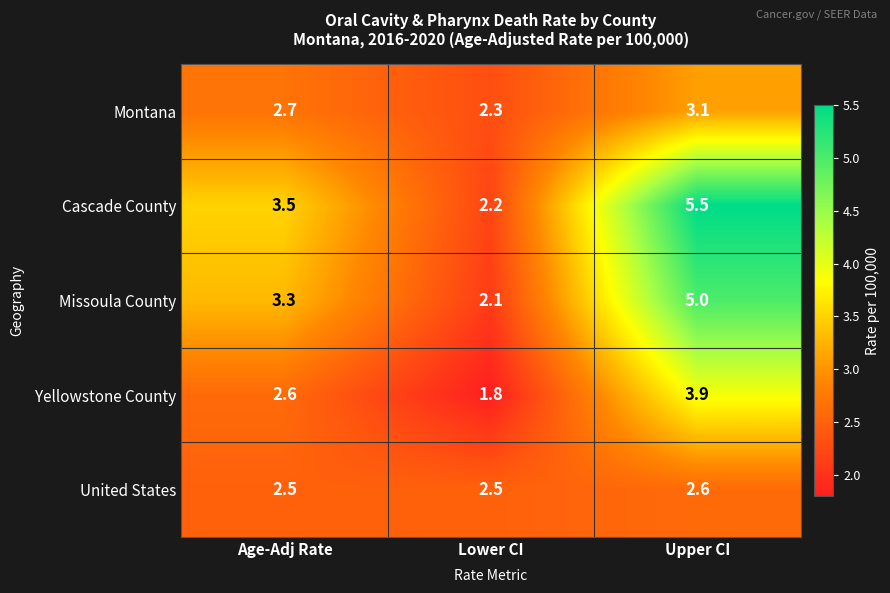

List the series in order of their peak value, lowest first.

United States, Montana, Yellowstone County, Missoula County, Cascade County